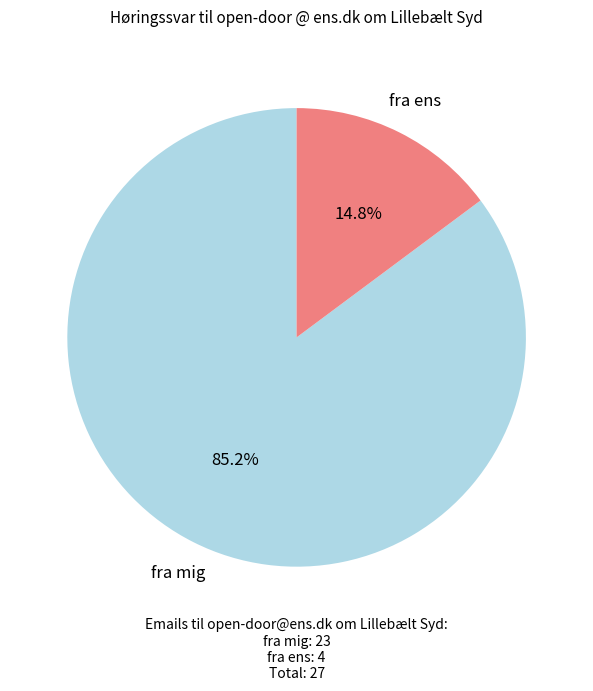

Does any single category account for the majority?

Yes